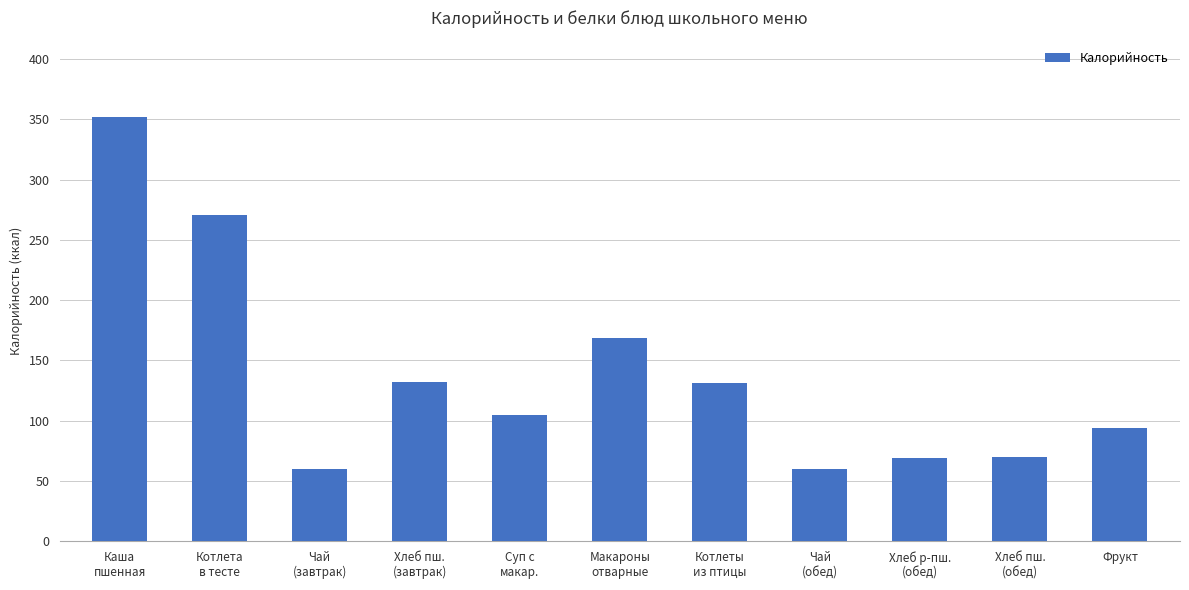

Is it true that the value at Фрукт is 132.6?

False